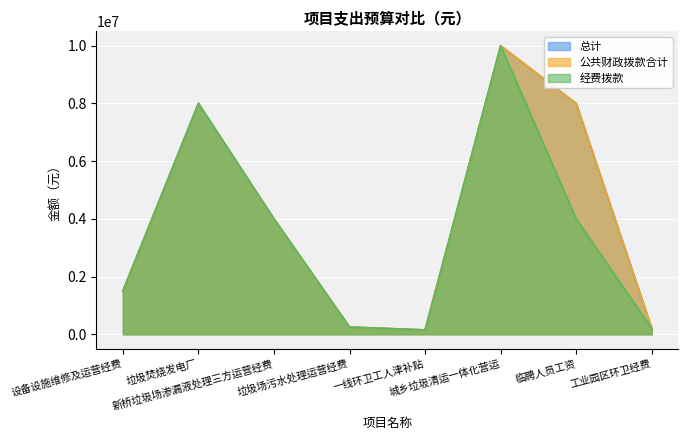

What is the sum of the 经费拨款 values at 一线环卫工人津补贴 and 临聘人员工资?

4150000